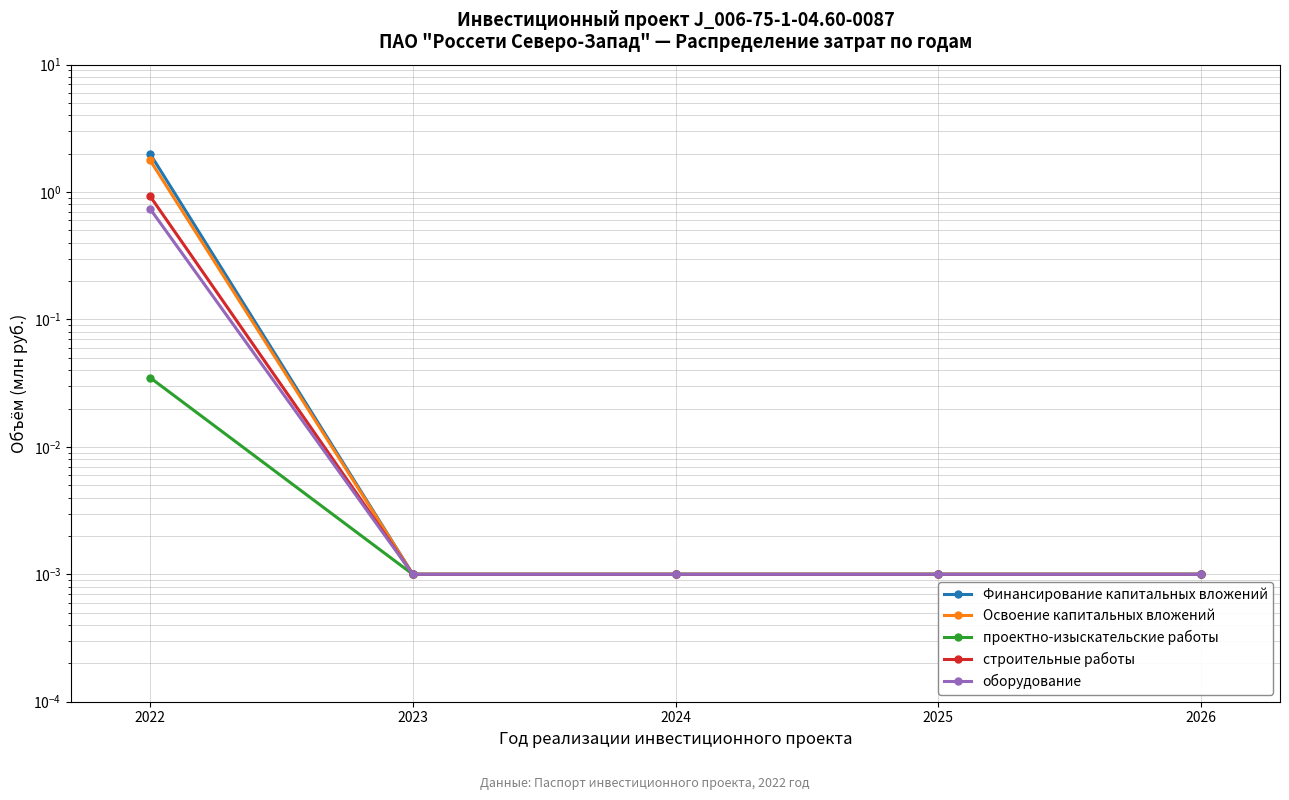

Reading left to right, what are all the values shown in this chart?

Финансирование капитальных вложений: 2022=2.0	2023=0.0	2024=0.0	2025=0.0	2026=0.0
Освоение капитальных вложений: 2022=1.8	2023=0.0	2024=0.0	2025=0.0	2026=0.0
проектно-изыскательские работы: 2022=0.0	2023=0.0	2024=0.0	2025=0.0	2026=0.0
строительные работы: 2022=0.9	2023=0.0	2024=0.0	2025=0.0	2026=0.0
оборудование: 2022=0.7	2023=0.0	2024=0.0	2025=0.0	2026=0.0